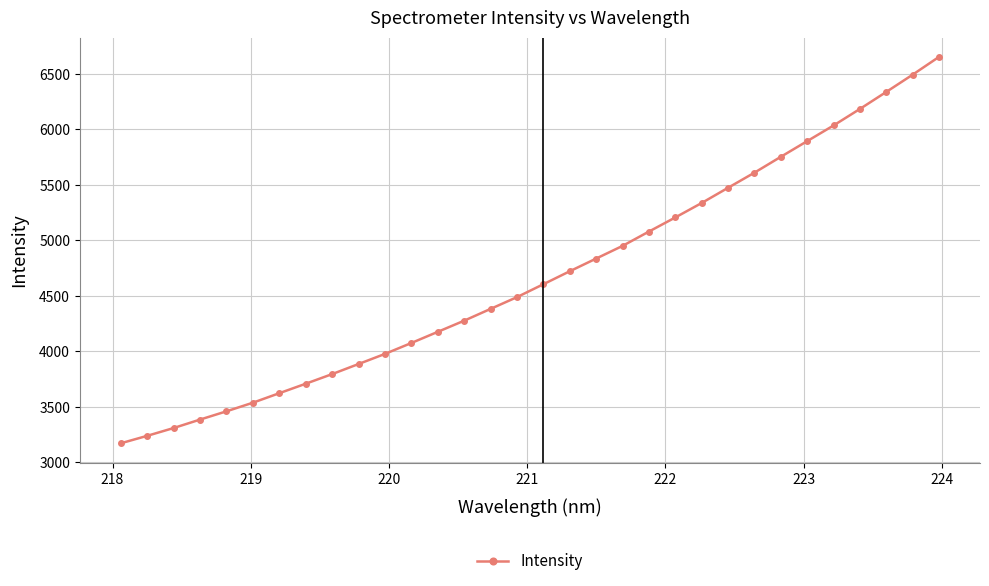

What is the average value?

4676.3